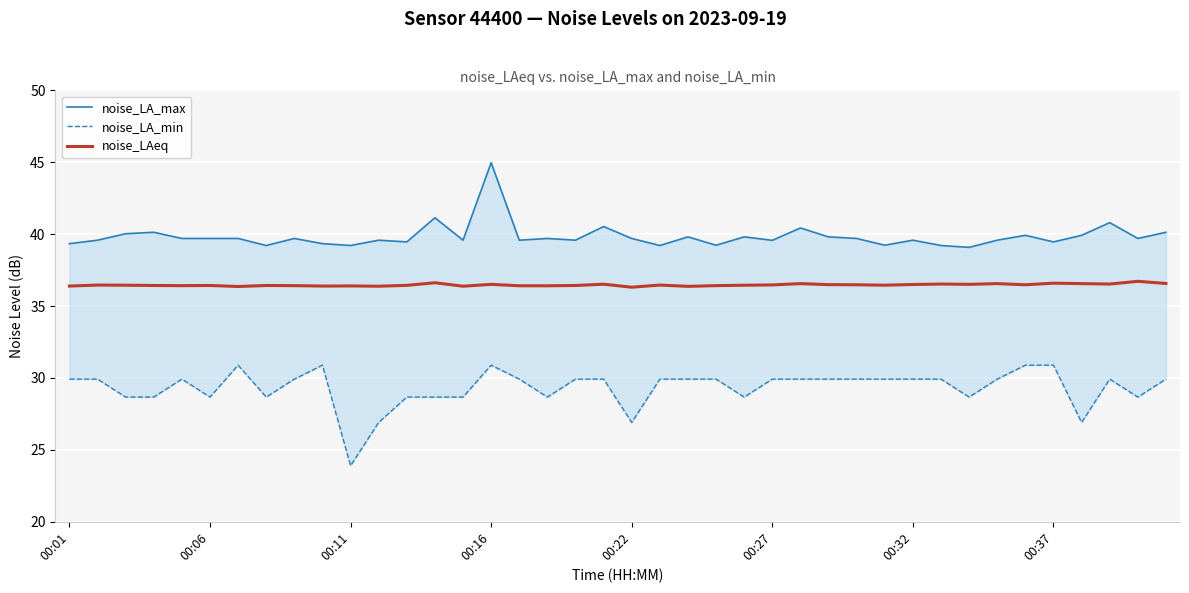

What is the difference between the highest and lowest values at 00:01?

9.4